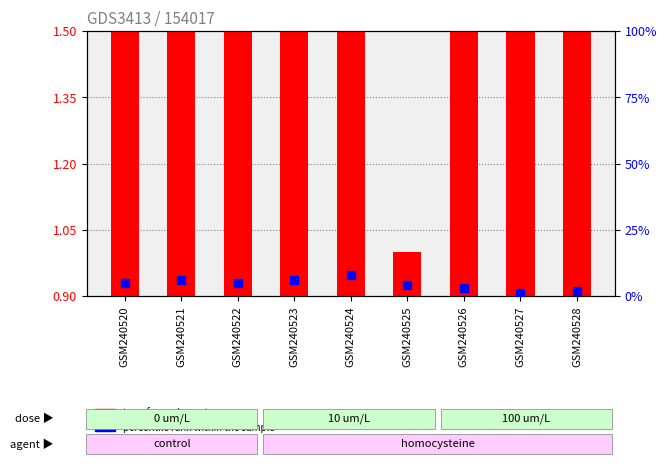

Is the value of transformed count at GSM240525 greater than the value of percentile rank within the sample at GSM240520?

No